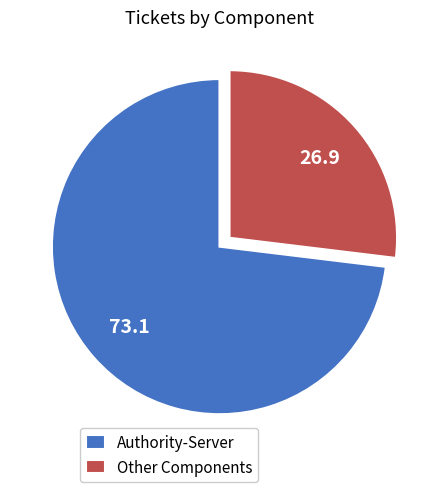

Approximately how many times larger is the value at Authority-Server compared to Other Components?

2.7